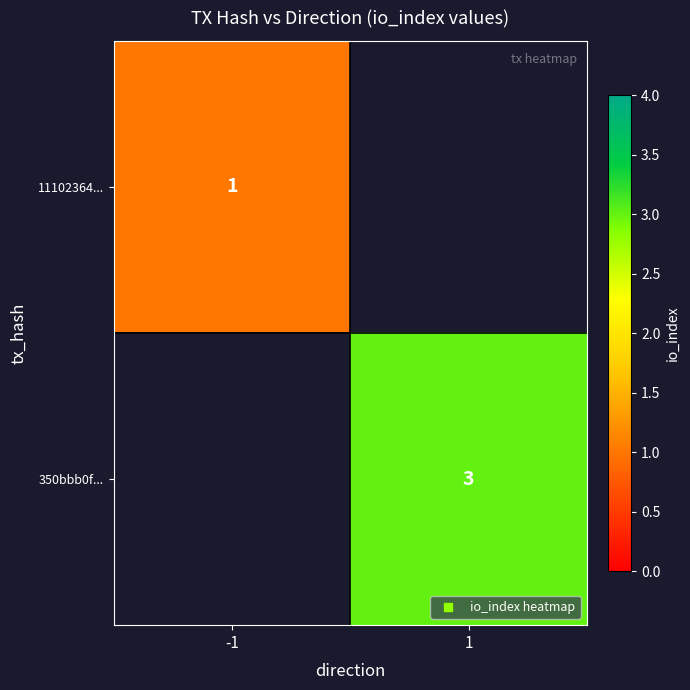

Count the number of data series in this chart.

2